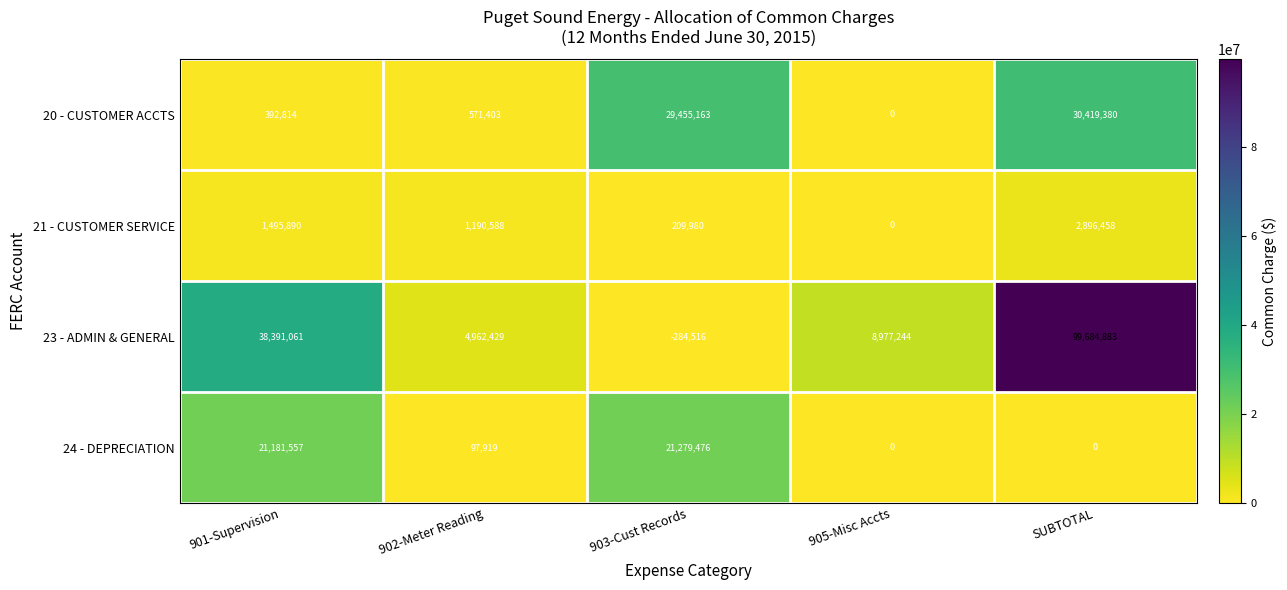

How many values in the 24 - DEPRECIATION series are below 97919?

2